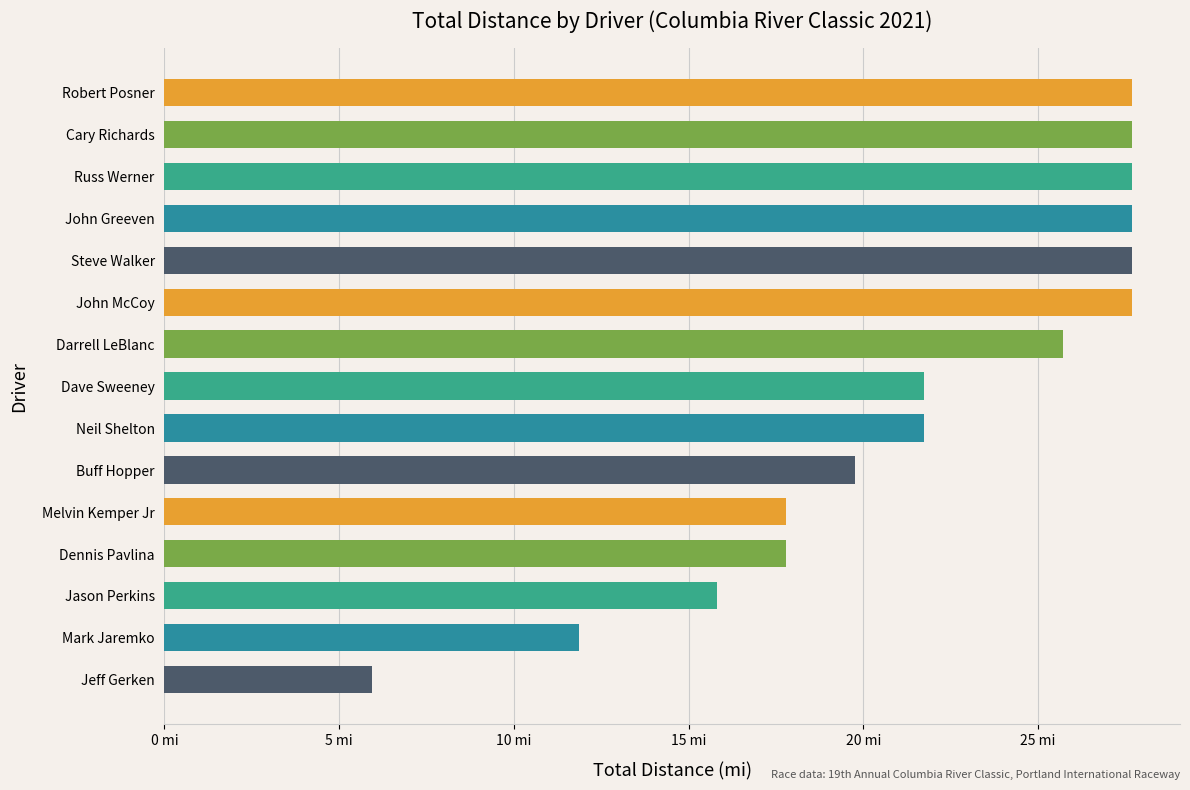

At which category does the chart reach its minimum across all series?

Jeff Gerken